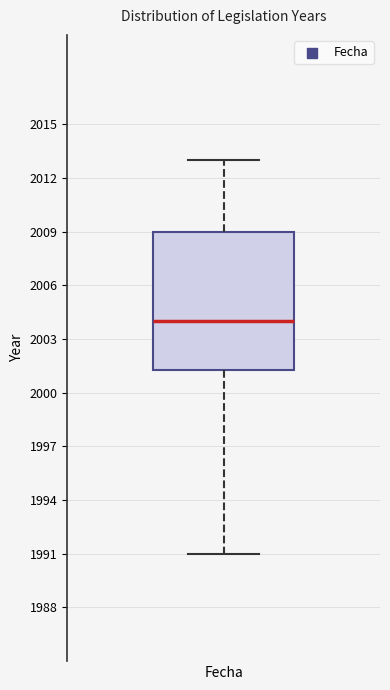

Where does the lower whisker of the box for Fecha end on the y-axis? The values are not printed on the chart, so give them approximately, as read against the axis.

1991.0